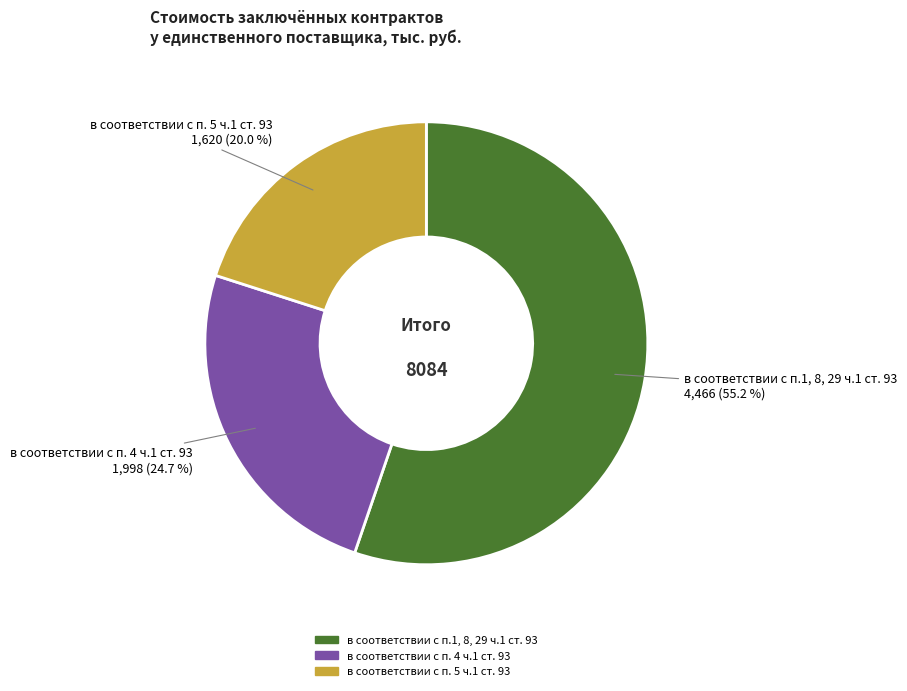

What percentage is the в соответствии с п. 5 ч.1 ст. 93 slice, to the nearest percent?

20%